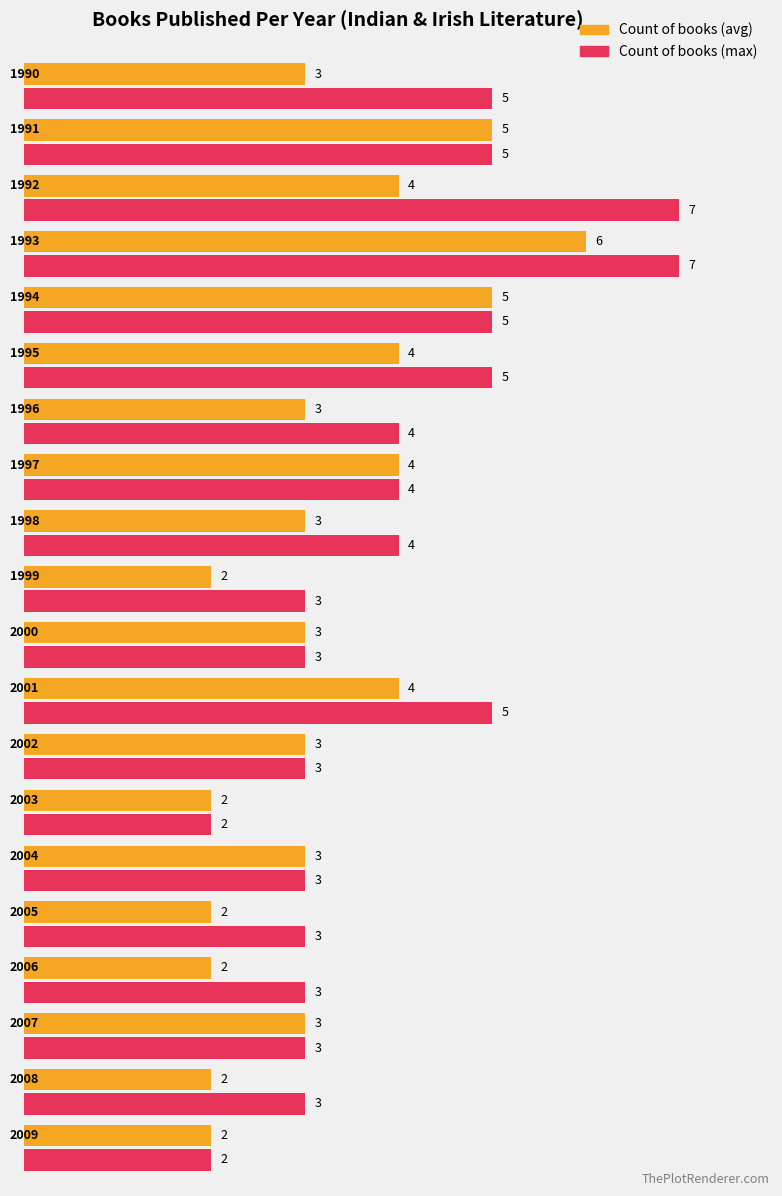

Rank the categories by value from lowest to highest.

1999, 2003, 2005, 2006, 2008, 2009, 1990, 1996, 1998, 2000, 2002, 2004, 2007, 1992, 1995, 1997, 2001, 1991, 1994, 1993